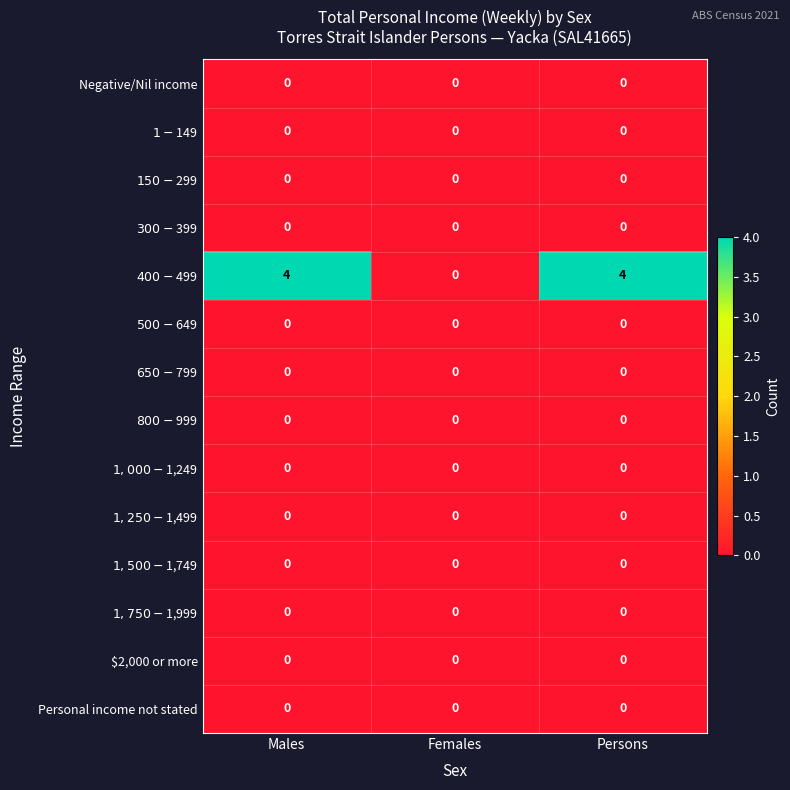

Between Males and Females, which series saw the biggest shift?

$400-$499